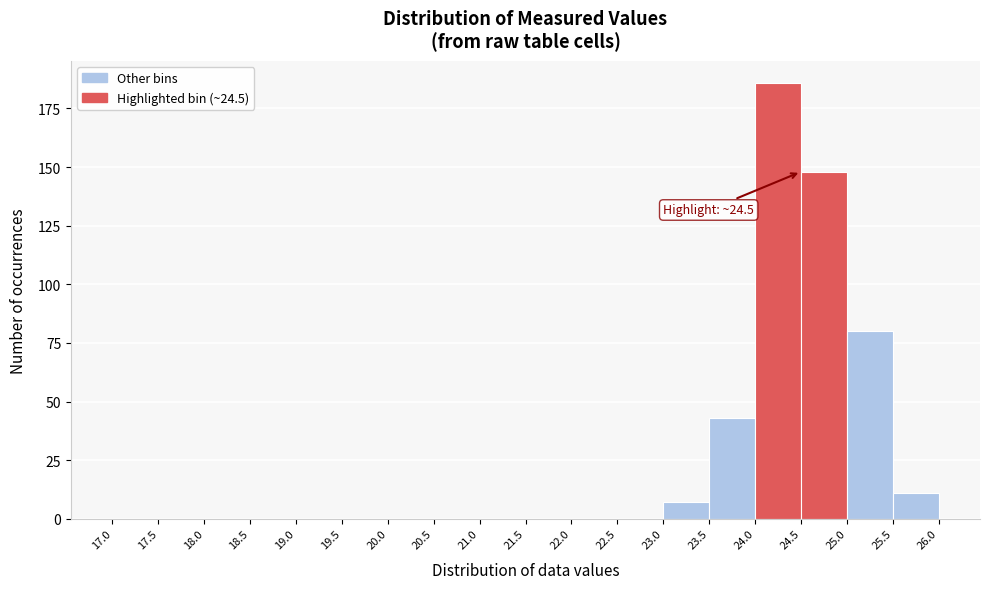

Over which range of the x-axis is the bar tallest?

24.0 to 24.5